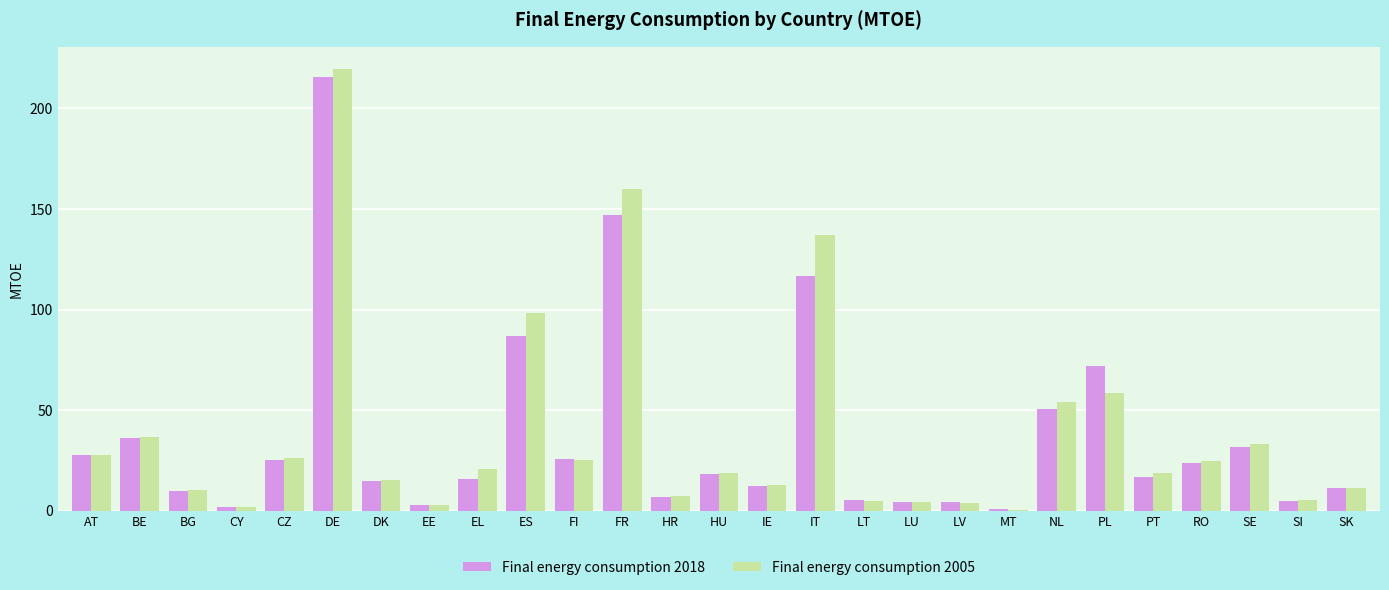

What is the difference between the Final energy consumption 2005 values at BE and SE?

3.4